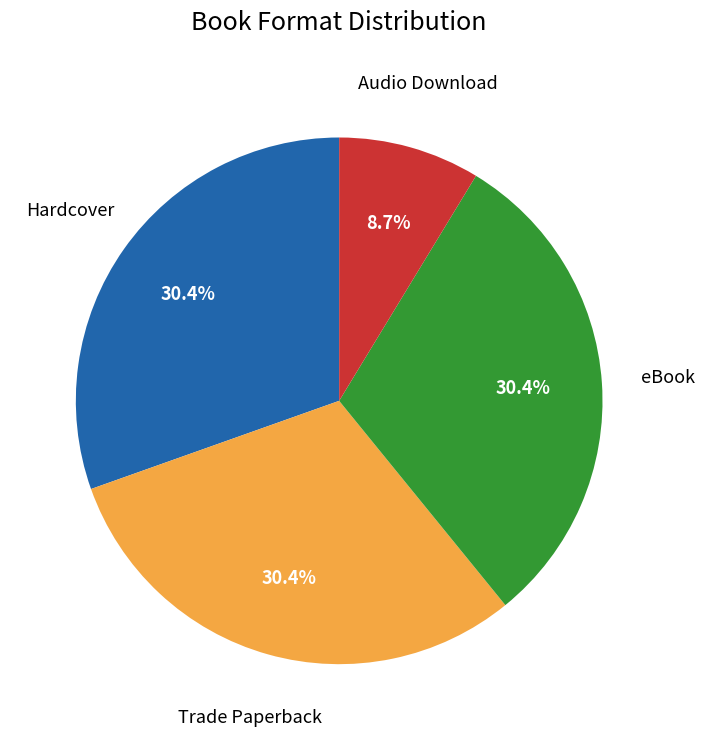

Does any single category account for the majority?

No